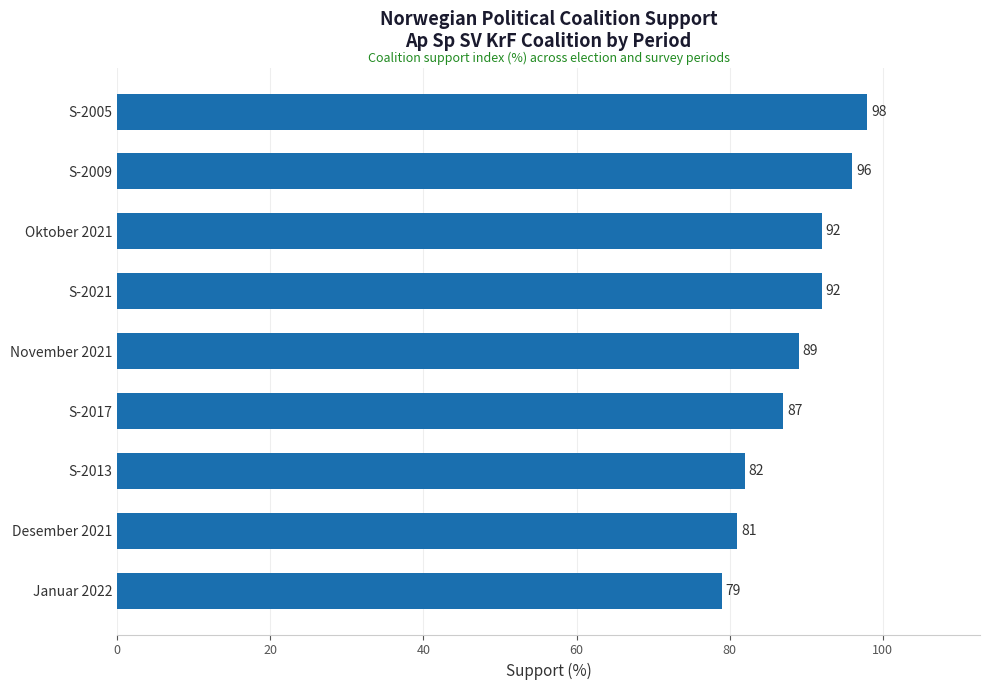

The value at S-2017 is 55. True or false?

False